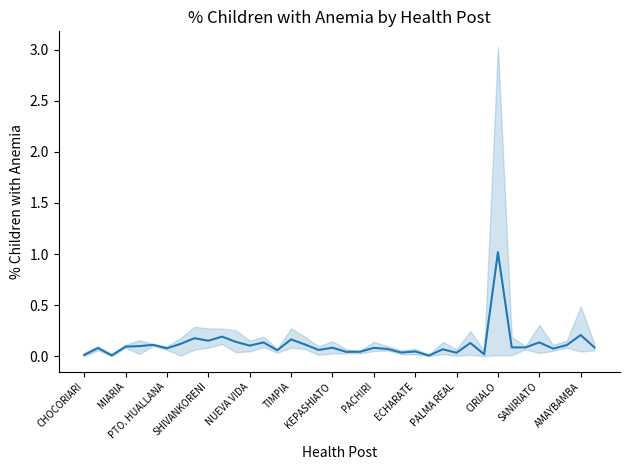

Rank the categories by value from lowest to highest.

25, PTO. HUALLANA, CHOCORIARI, 29, 27, 23, 19, 20, 24, 14, 17, 26, 22, 34, KEPASHIATO, MIARIA, 21, 18, 37, 32, 31, SHIVANKORENI, NUEVA VIDA, AMAYBAMBA, 35, TIMPIA, 16, PACHIRI, 28, 13, 33, SANIRIATO, PALMA REAL, 15, ECHARATE, CIRIALO, 36, 30